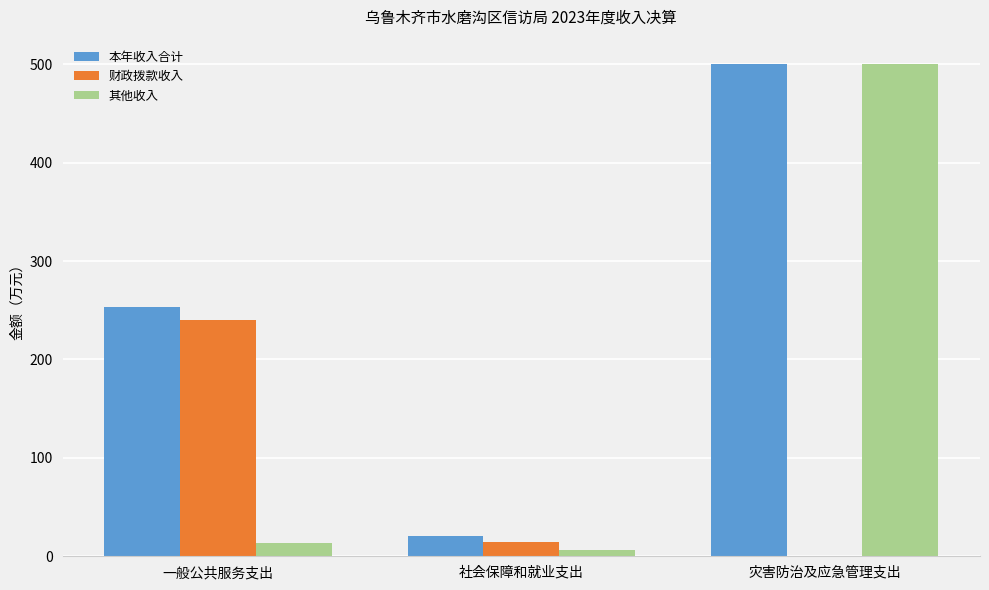

What is the total value across all series at 灾害防治及应急管理支出?

1000.0